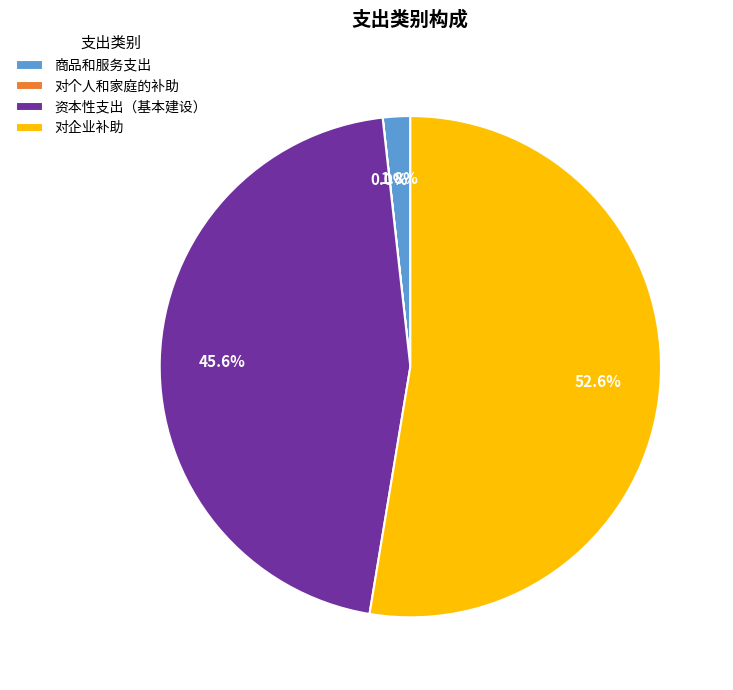

Between 资本性支出（基本建设） and 对企业补助, which is larger?

对企业补助